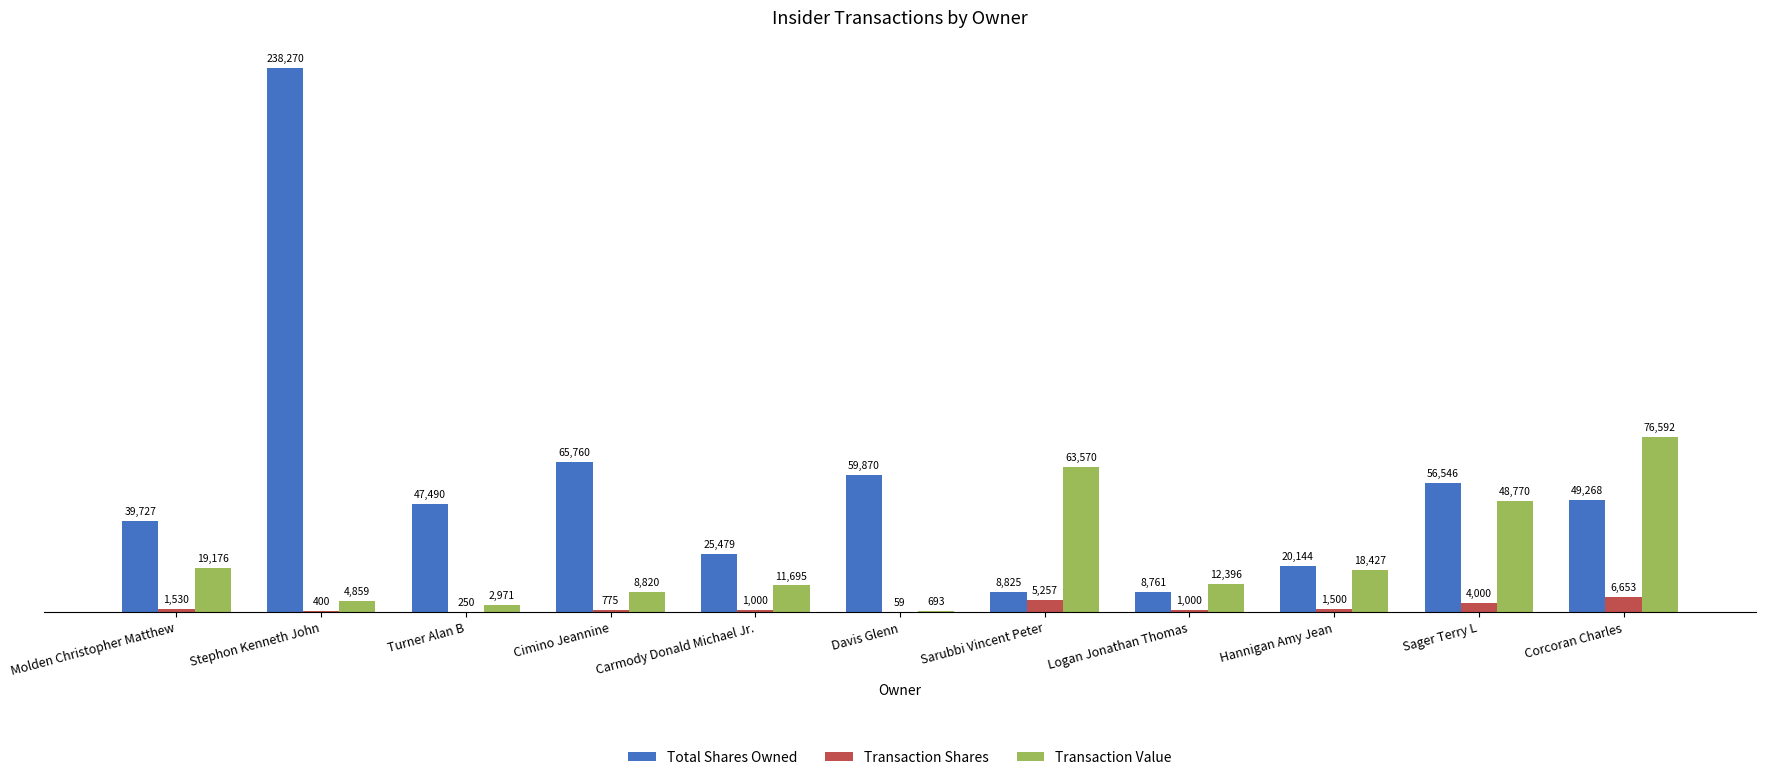

Which series has the largest total across all categories?

Total Shares Owned